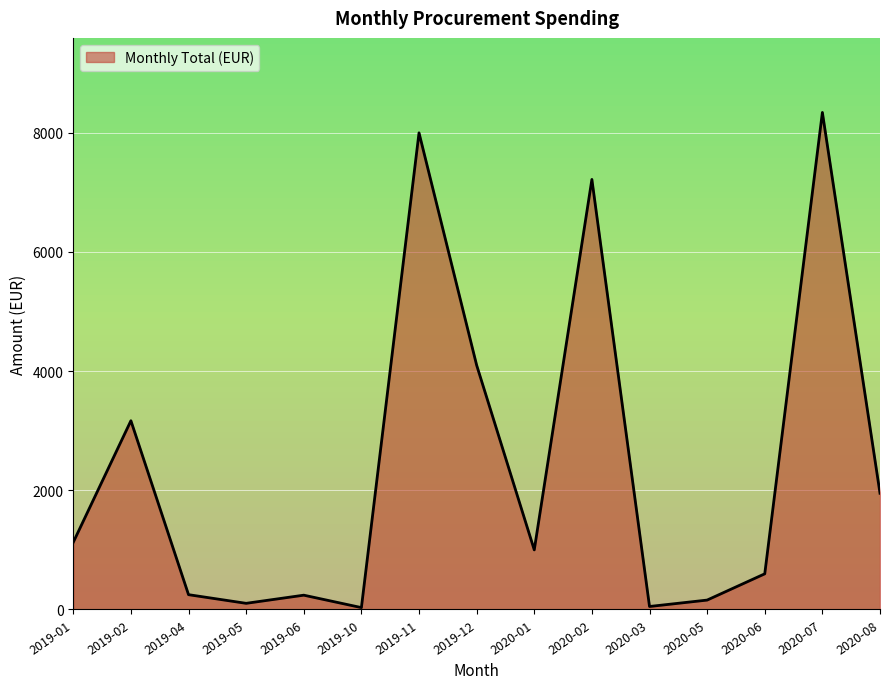

The value at 2020-02 is 7218.0. True or false?

True